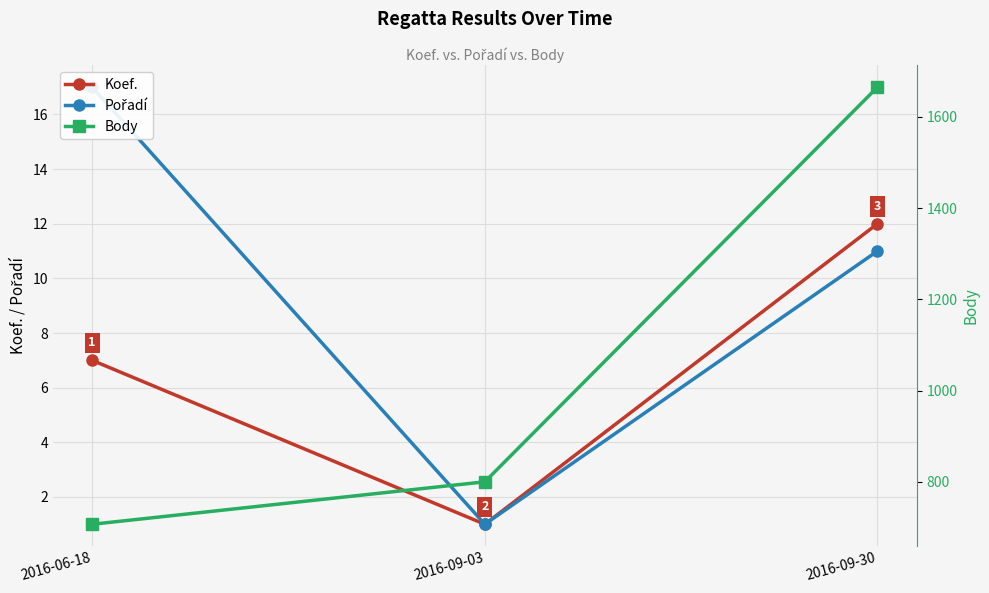

Does the chart display data point markers on the line(s)?

Yes